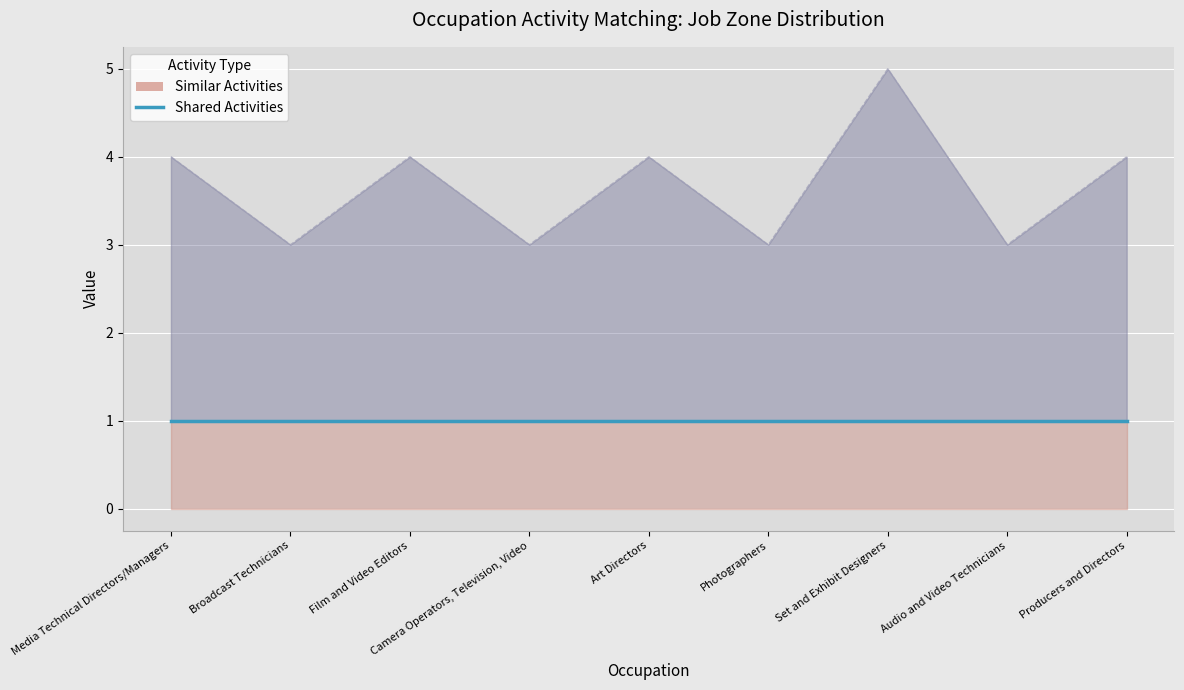

At how many categories does at least one series exceed 3?

5